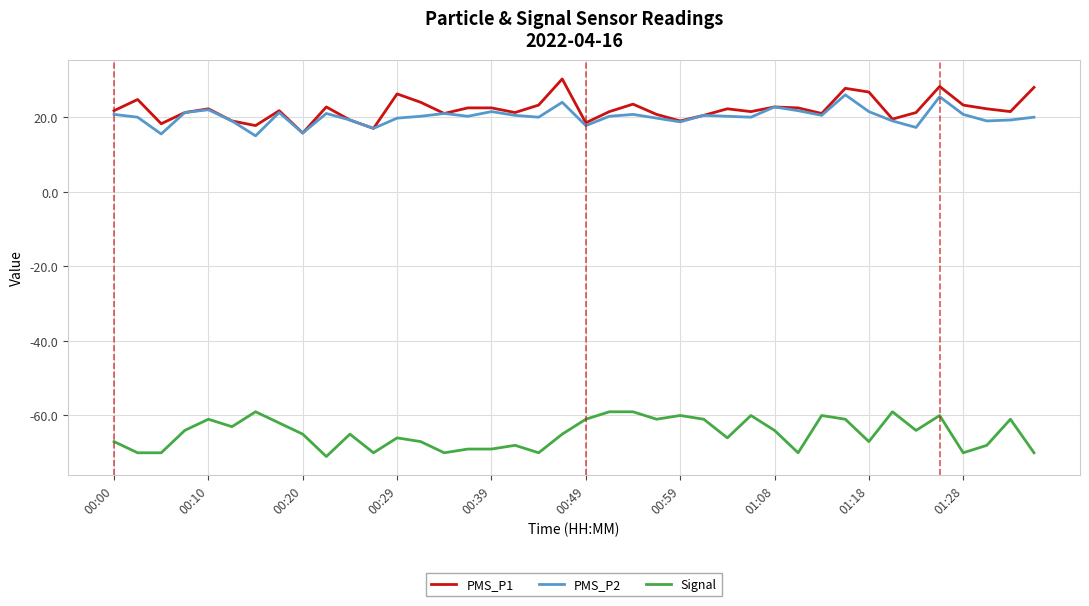

What is the smallest value displayed?

-71.0